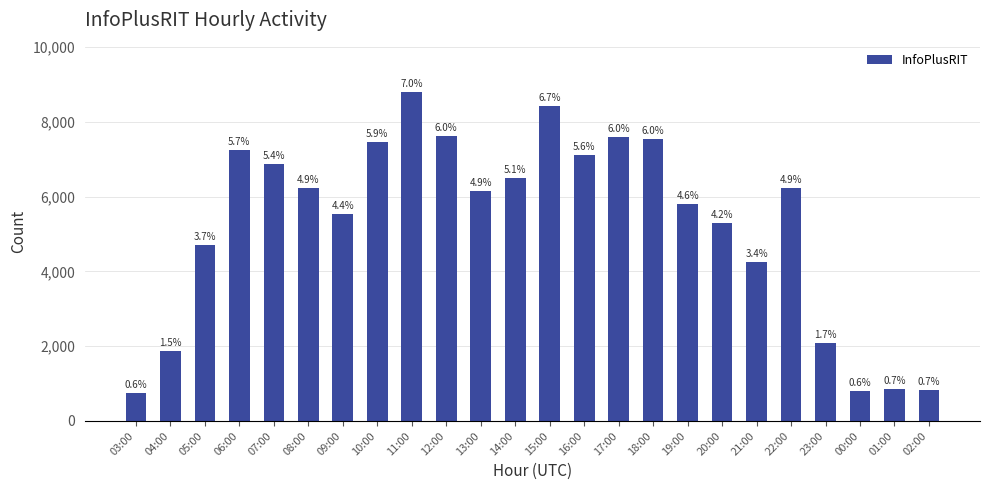

Does the chart contain any negative values?

No